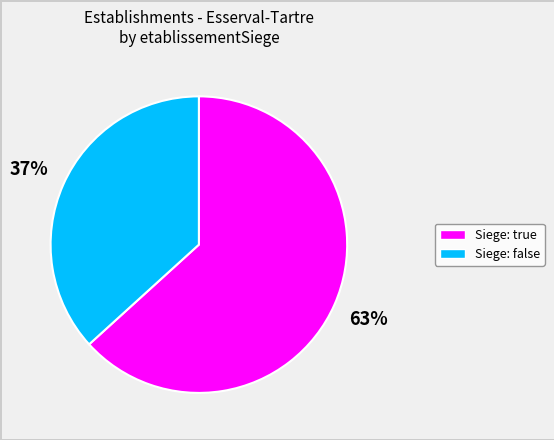

How many slices are in this pie chart?

2